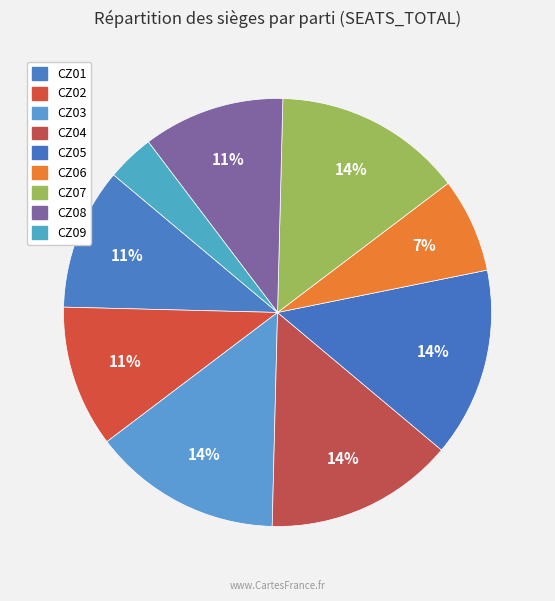

Count the number of slices in the pie.

9